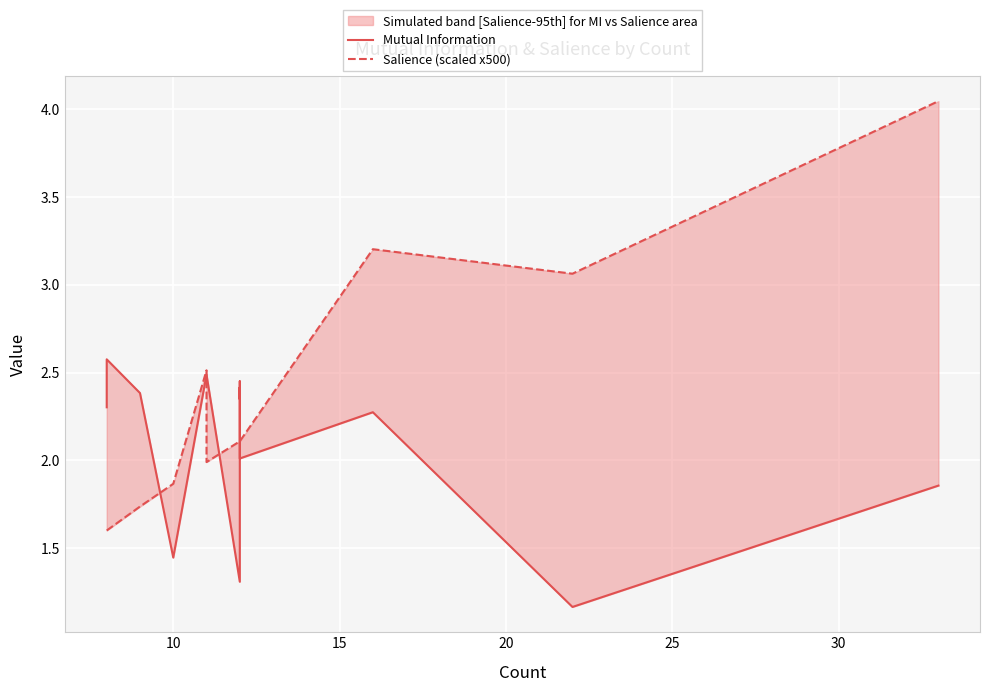

At how many categories does at least one series exceed 3?

3